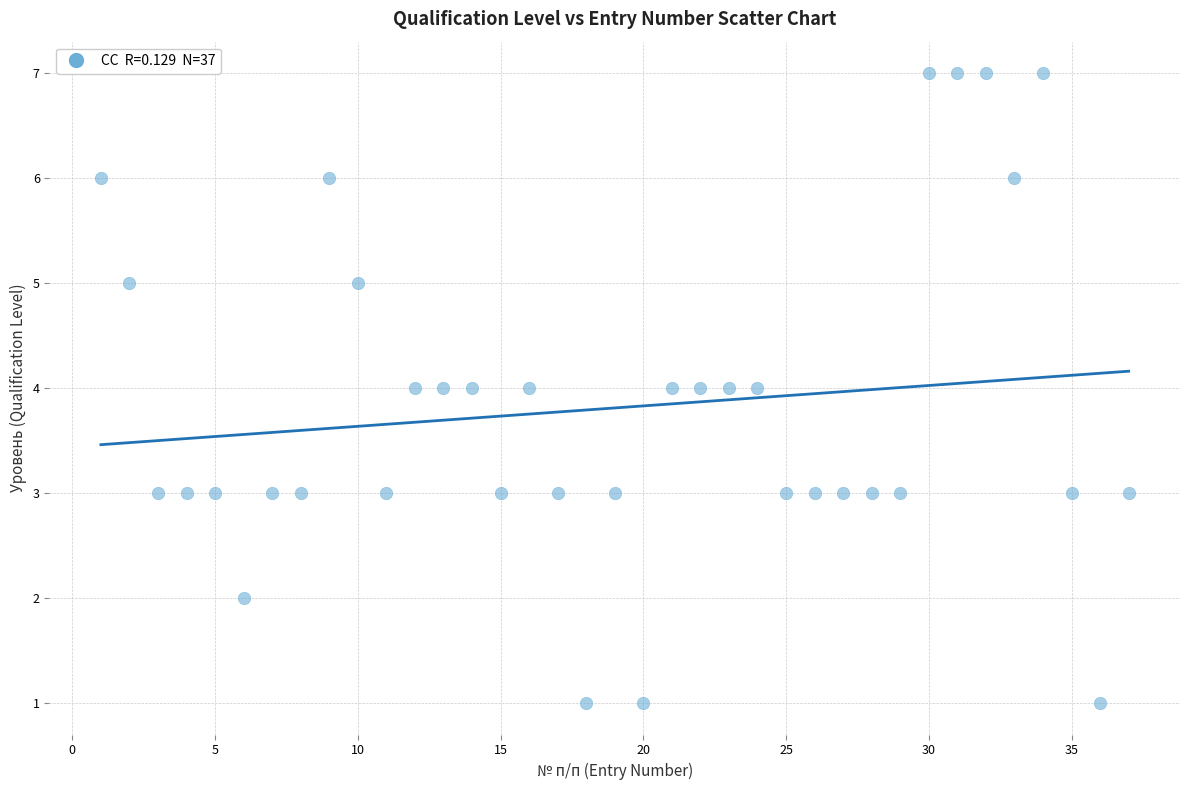

What is the range of Y values (max minus min)?

6